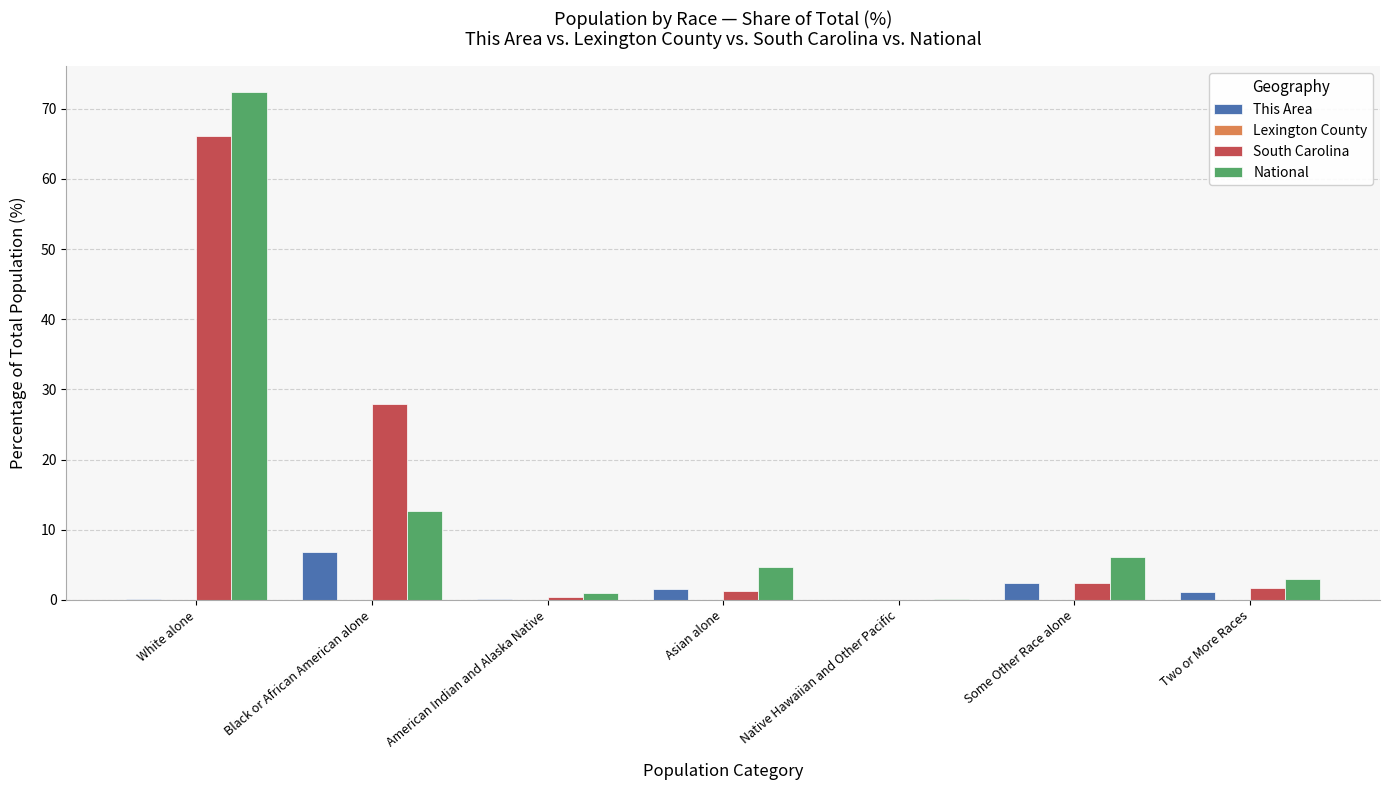

How many distinct data groups are displayed?

4